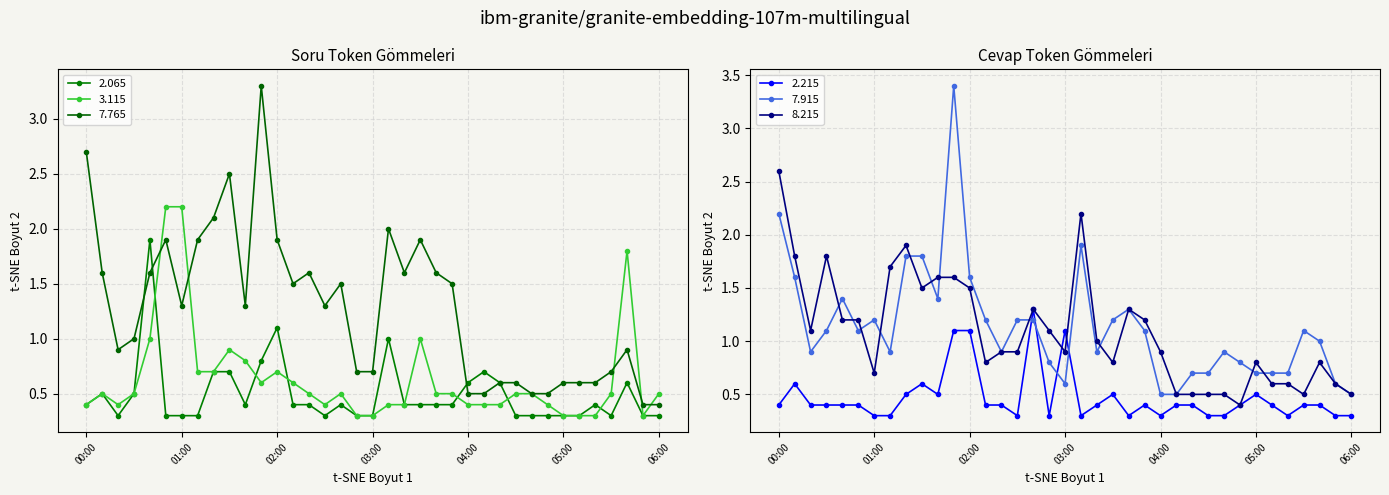

What value does the 2.215 series have at 2004/02/28 00:20?

0.4